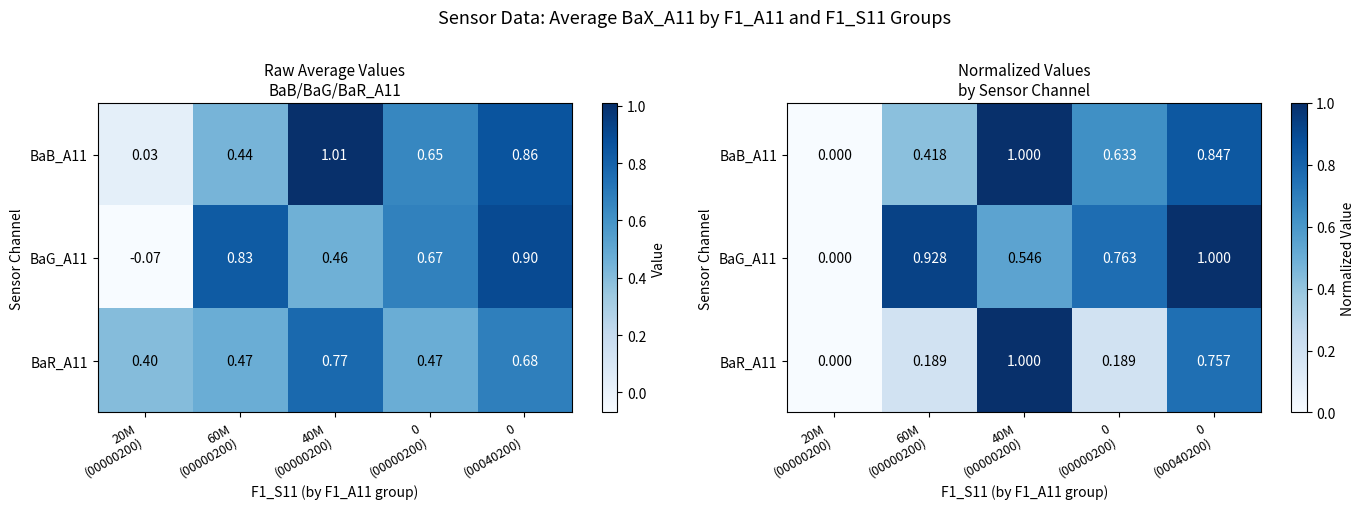

At which category is the sum across all series the highest?

0
(00040200)